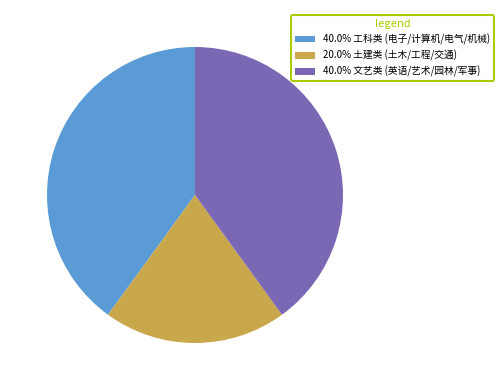

What is the ratio of the value at 20.0% 土建类 (土木/工程/交通) to the value at 40.0% 工科类 (电子/计算机/电气/机械)?

0.5